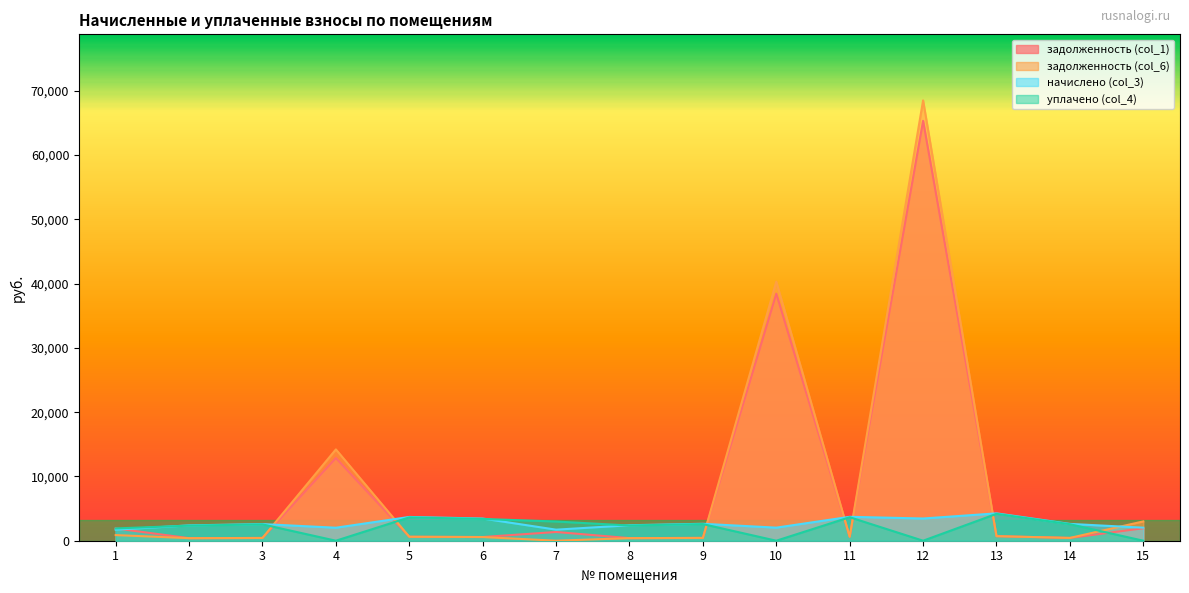

Which series changed the most between 10 and 14?

задолженность (col_6)